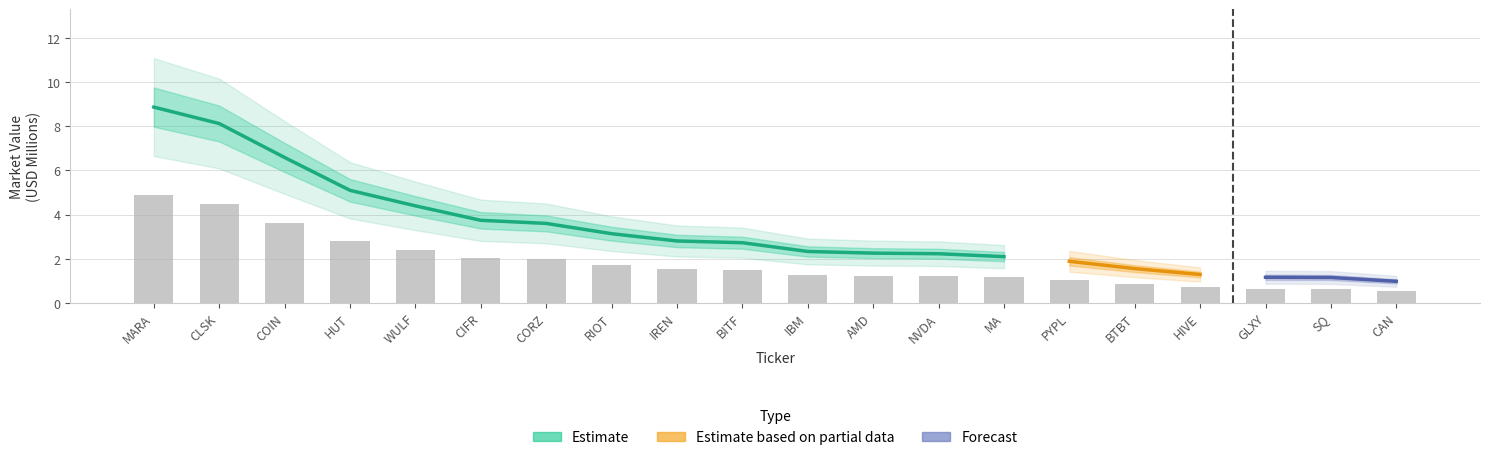

What is the sum of the values at PYPL and WULF?

3.5